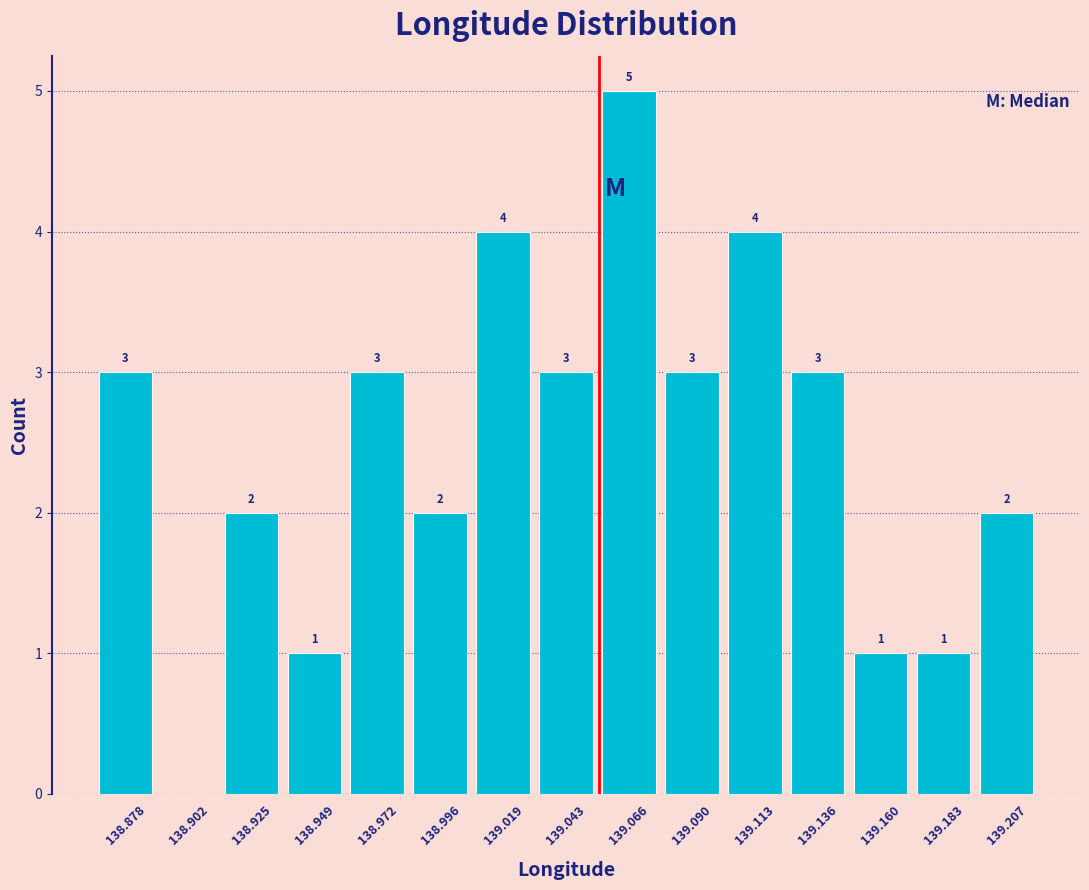

Which range on the x-axis has the tallest bar?

139.055 to 139.080